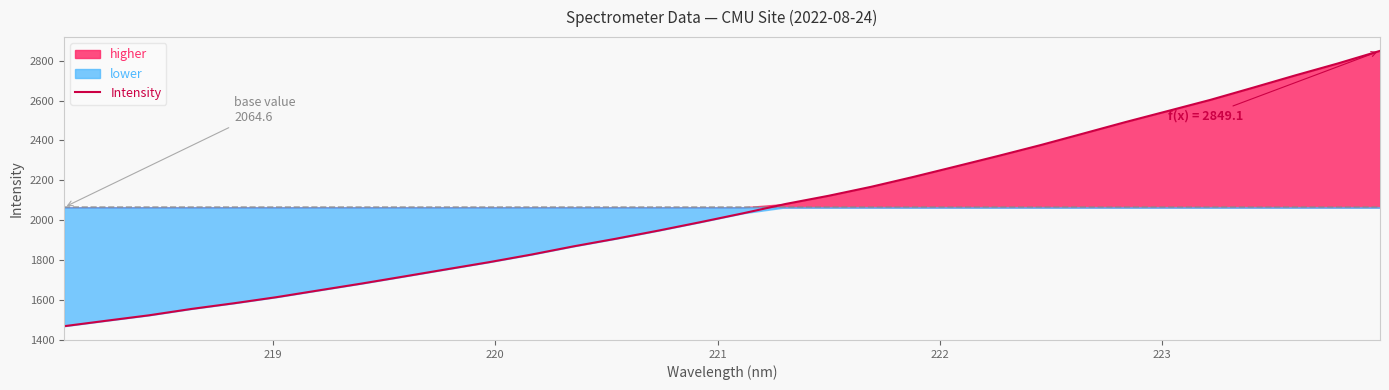

What is the maximum value for Intensity?

2849.1